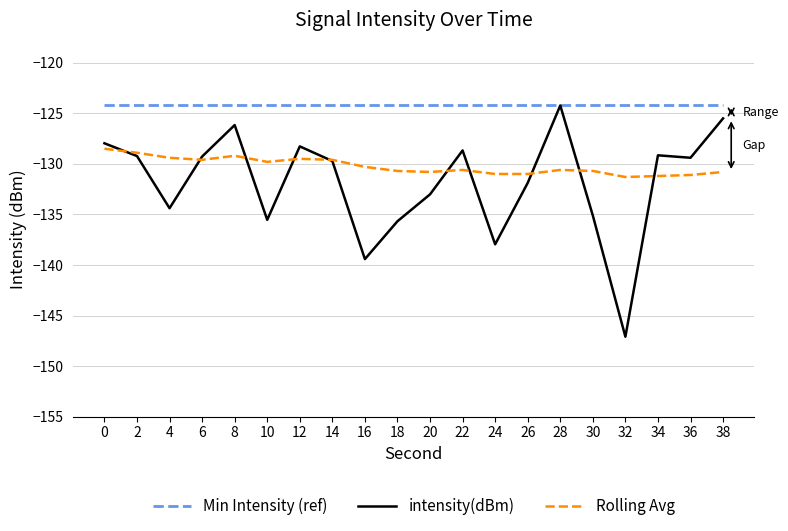

What are all the series names shown in the legend?

Min Intensity (ref), intensity(dBm), Rolling Avg